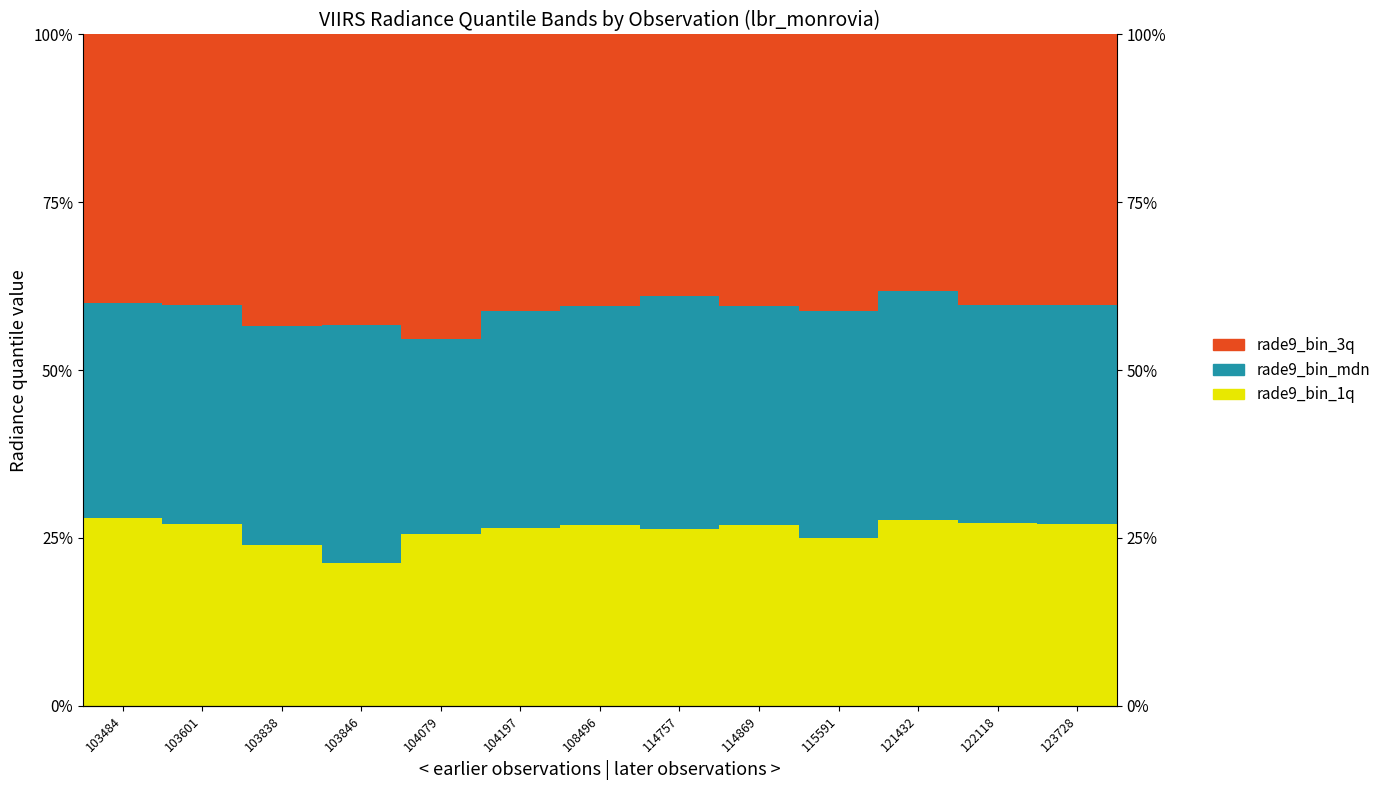

How many rade9_bin_1q values are between 0 and 1?

13